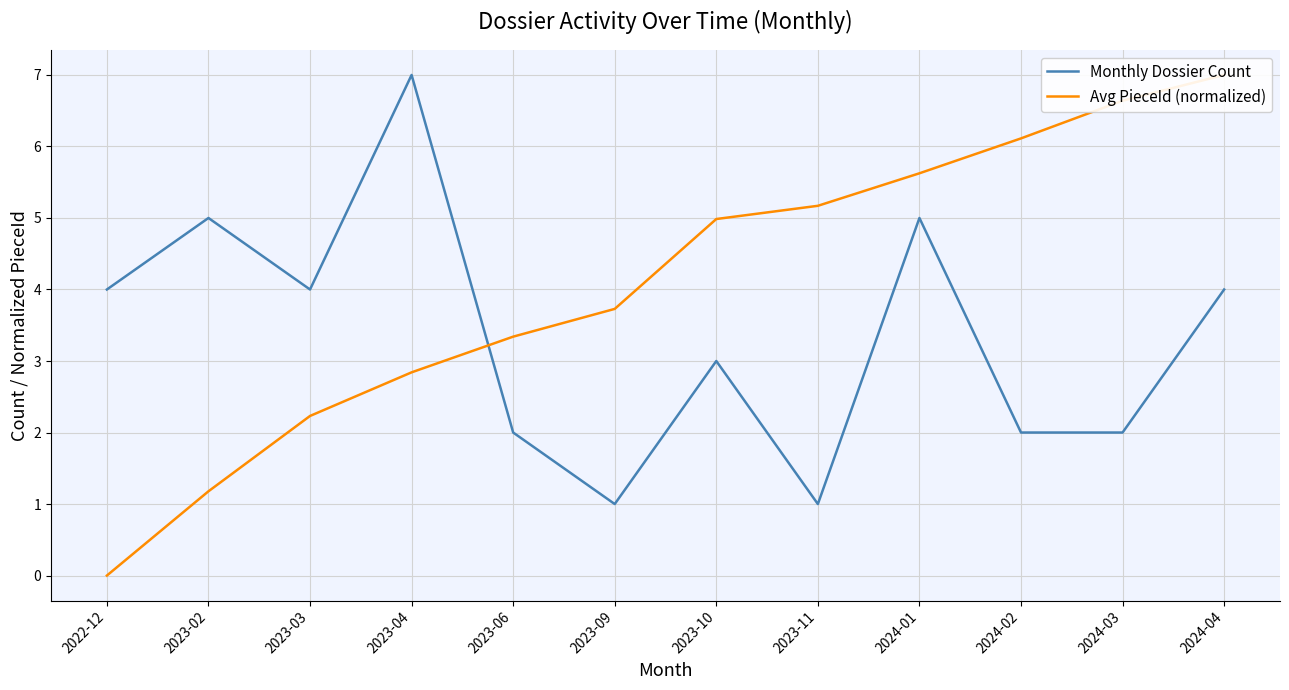

In Monthly Dossier Count, how many points are higher than both neighbors (excluding endpoints)?

4